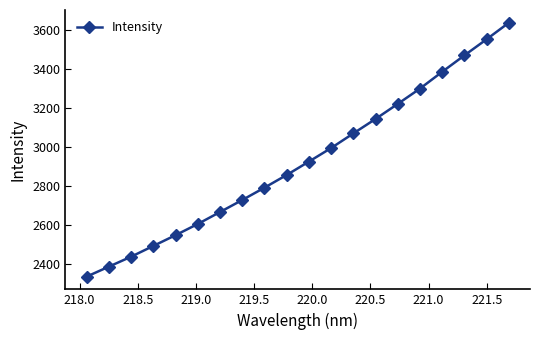

How many lines are shown in the chart?

1